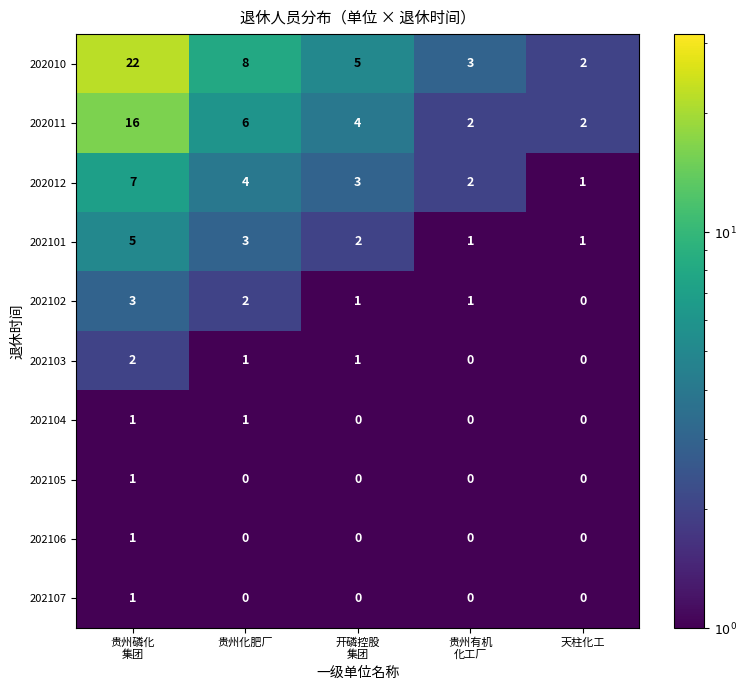

True or false: 202102 has a value of 0 at 天柱化工.

True